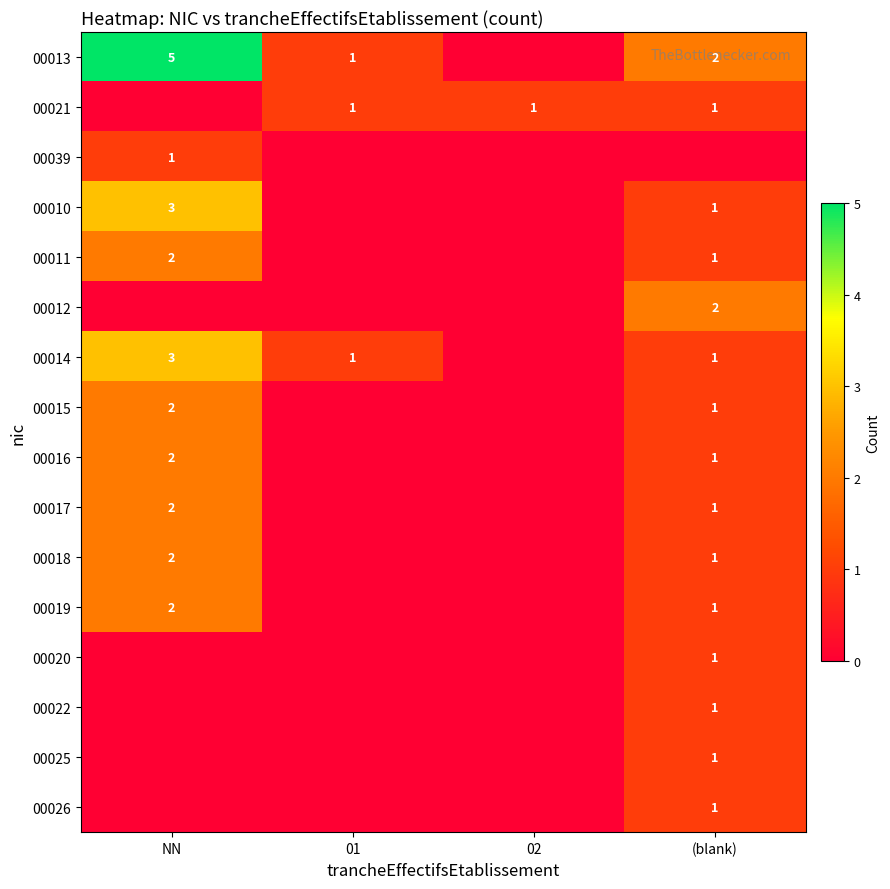

The 00012 series shows 2 at (blank). True or false?

True